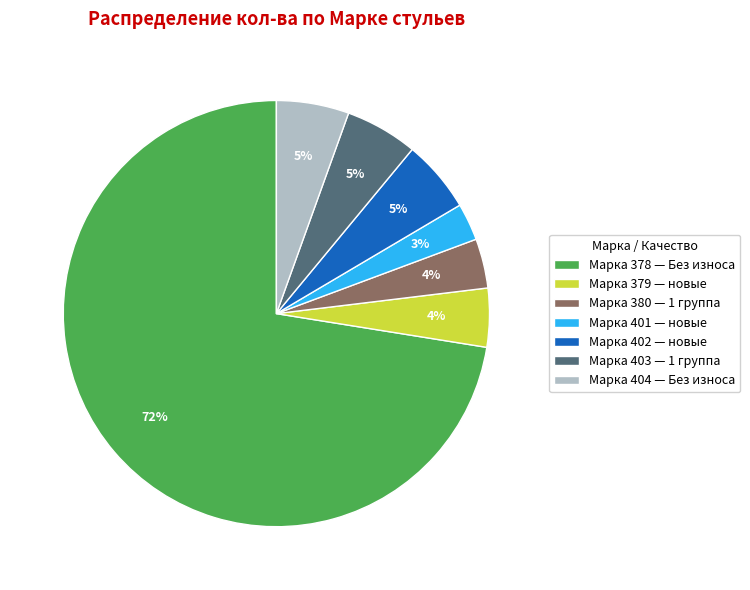

Which category has the smallest portion of the pie?

Марка 401 — новые